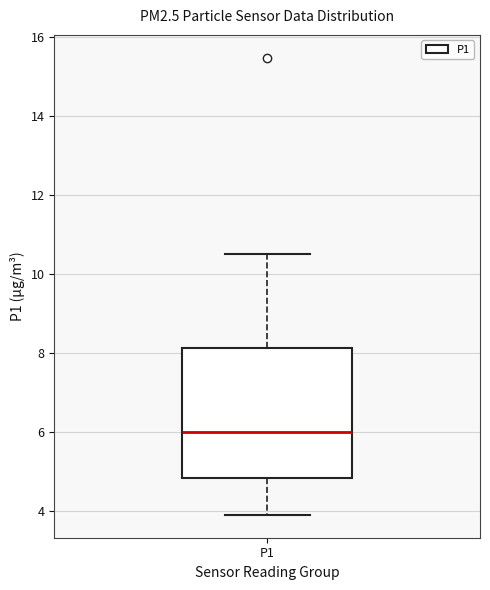

Transcribe this box plot: give where the median line is, the range the box spans, and where the two whiskers end, as read against the y-axis. The values are not printed on the chart, so give them approximately, as read against the axis.

median 6.0, box 4.8 to 8.2, whiskers 4.0 to 10.6